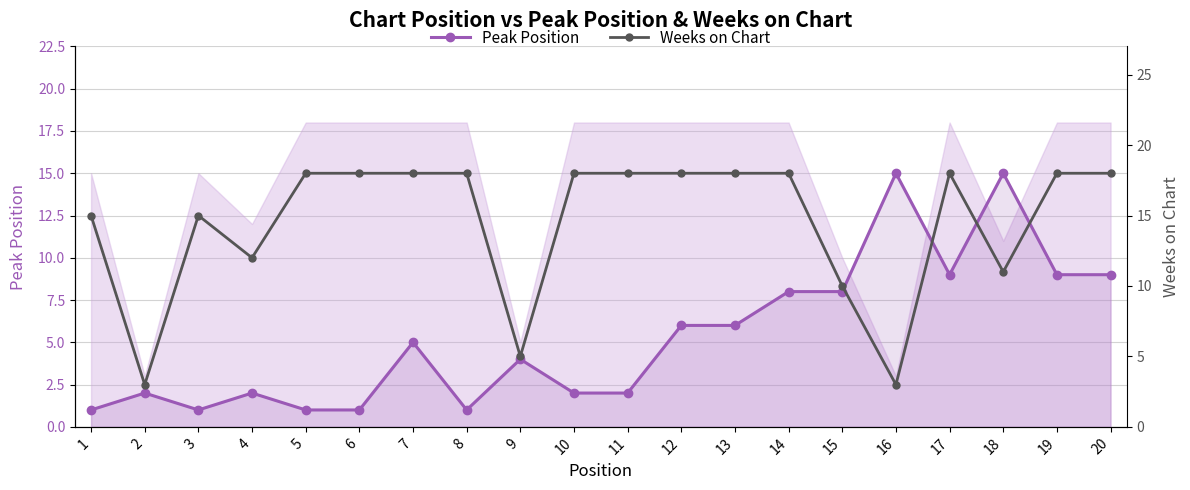

List the series in order of their overall mean, lowest first.

Peak Position, Weeks on Chart